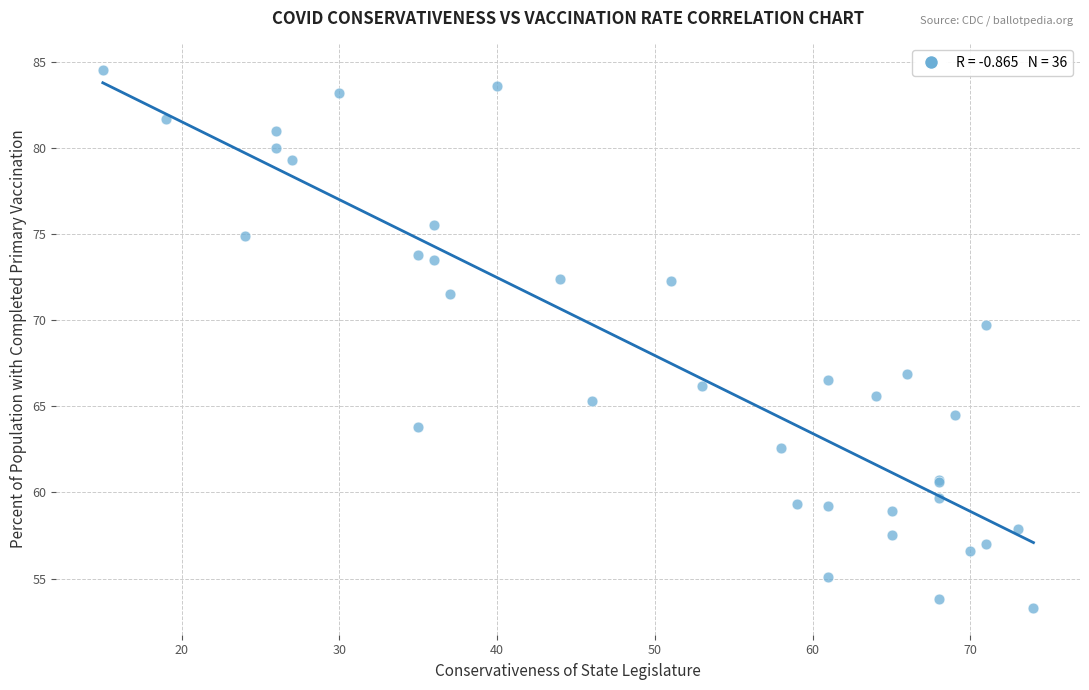

What Y value in the scatter plot is closest to 68?

66.9